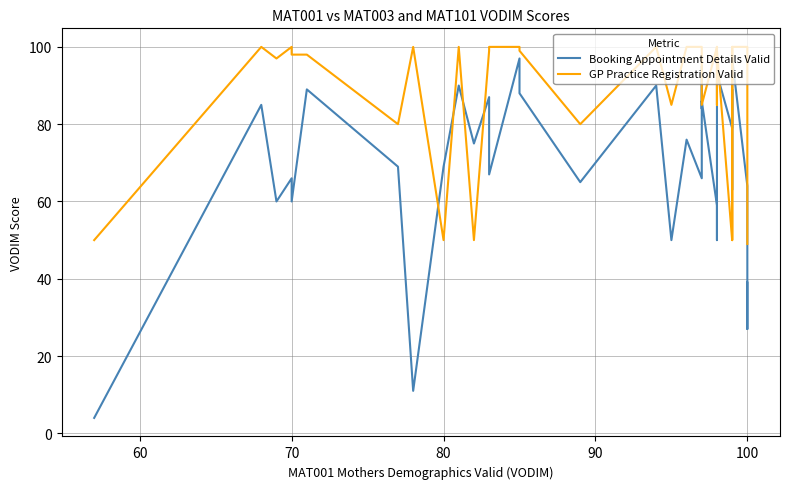

How many data points in GP Practice Registration Valid are less than 99?

17